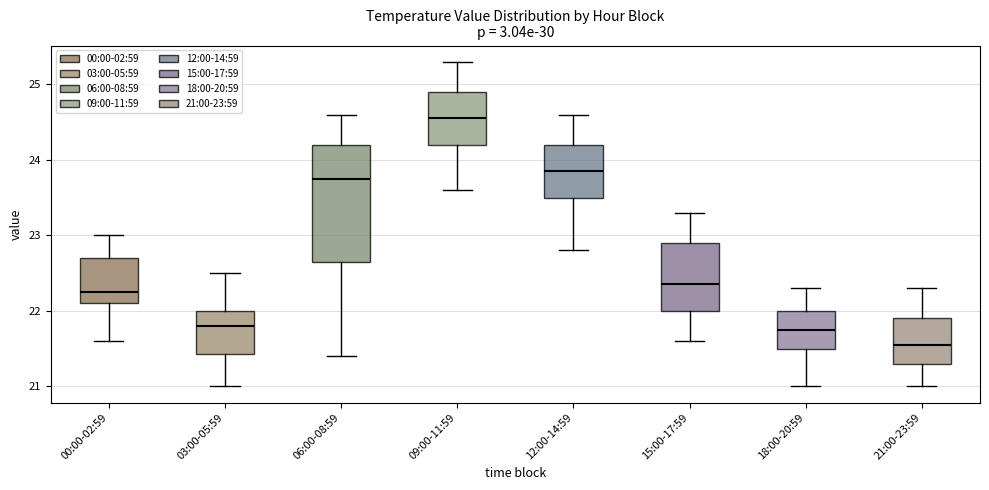

Where does the lower whisker of the box for 18:00-20:59 end on the y-axis? The values are not printed on the chart, so give them approximately, as read against the axis.

21.0